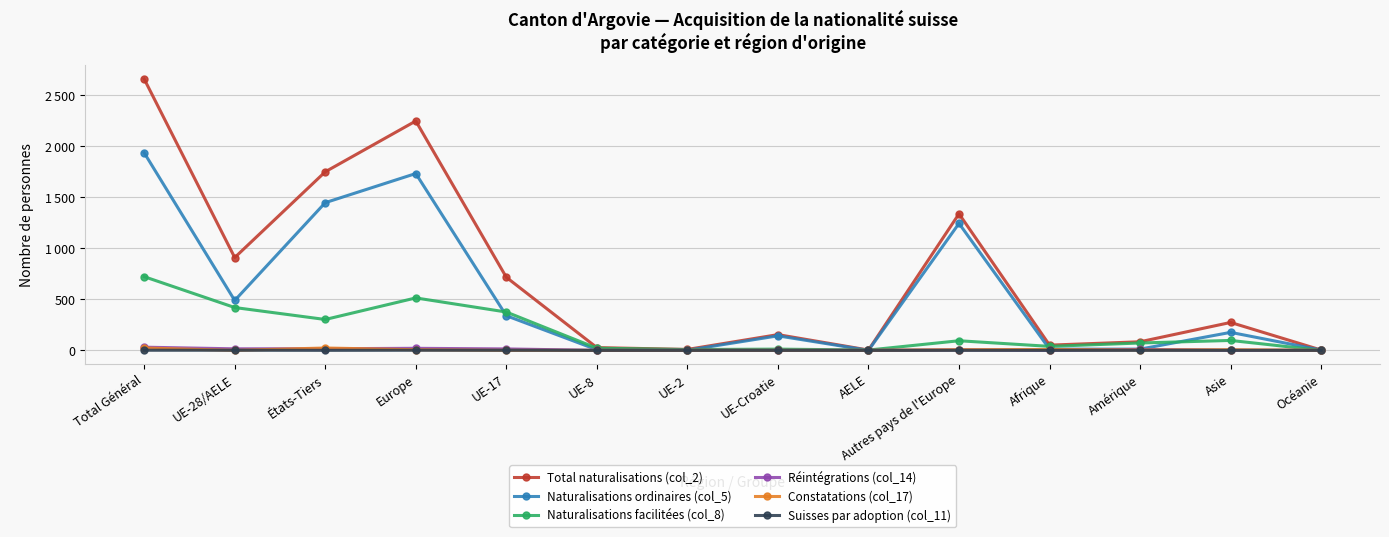

Reading left to right, transcribe all the data shown in this chart.

Total naturalisations (col_2): 2655	908	1747	2244	715	27	9	154	3	1336	51	84	273	3
Naturalisations ordinaires (col_5): 1933	488	1445	1730	339	6	1	142	0	1242	12	12	176	3
Naturalisations facilitées (col_8): 721	419	302	513	375	21	8	12	3	94	39	72	97	0
Réintégrations (col_14): 31	15	16	20	14	0	1	0	0	5	1	9	1	0
Constatations (col_17): 23	0	23	6	0	0	0	0	0	6	8	3	6	0
Suisses par adoption (col_11): 1	1	0	1	1	0	0	0	0	0	0	0	0	0